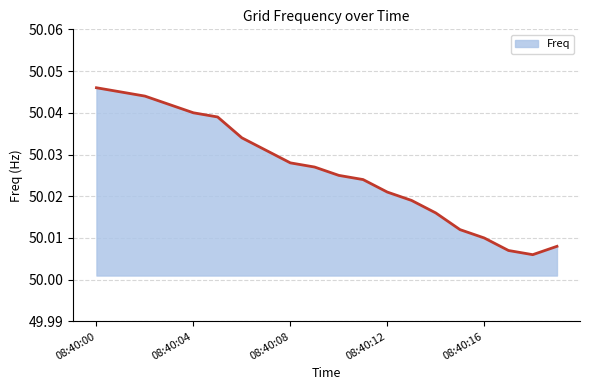

List the labels in order of value, largest first.

08:40:00, 08:40:01, 08:40:02, 08:40:03, 08:40:04, 08:40:05, 08:40:06, 08:40:07, 08:40:08, 08:40:09, 08:40:10, 08:40:11, 08:40:12, 08:40:13, 08:40:14, 08:40:15, 08:40:16, 08:40:19, 08:40:17, 08:40:18